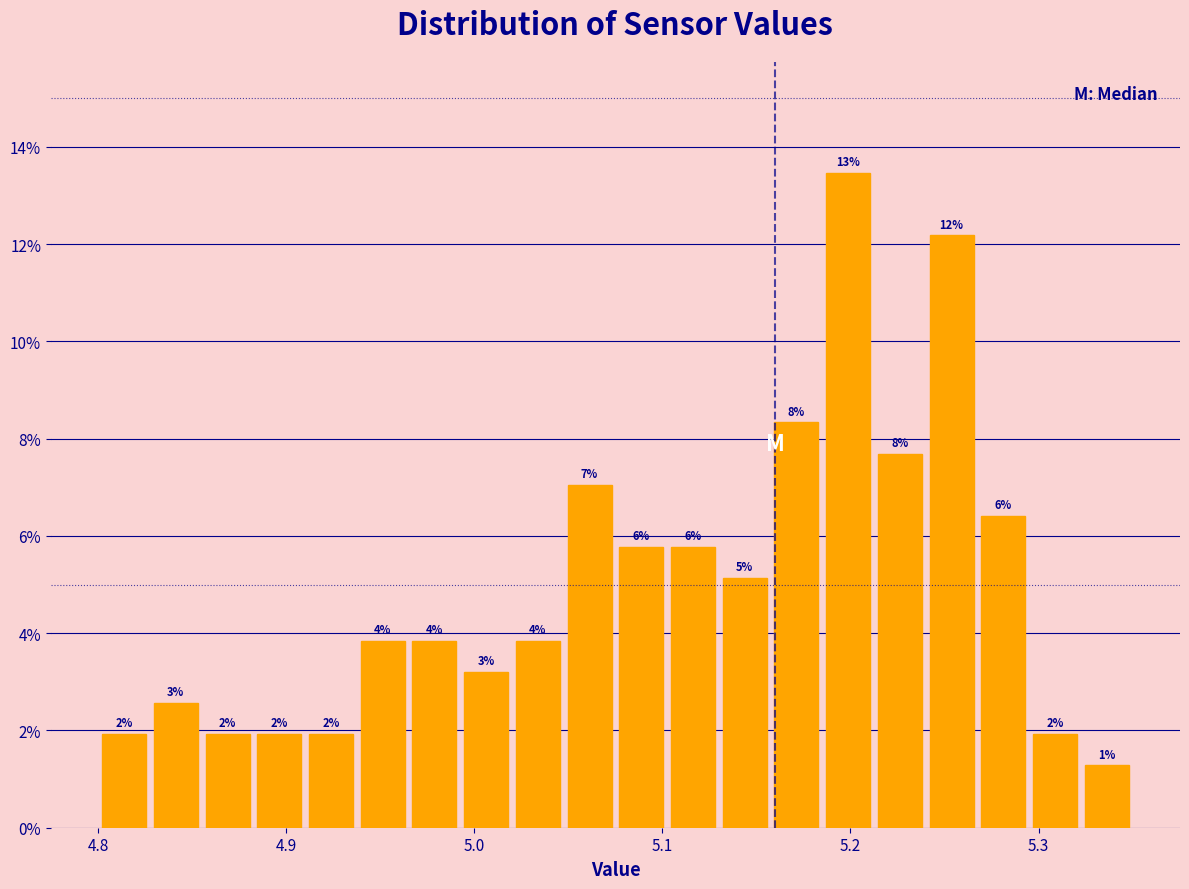

Read against the x-axis, roughly where is the centre of the tallest bar?

5.20